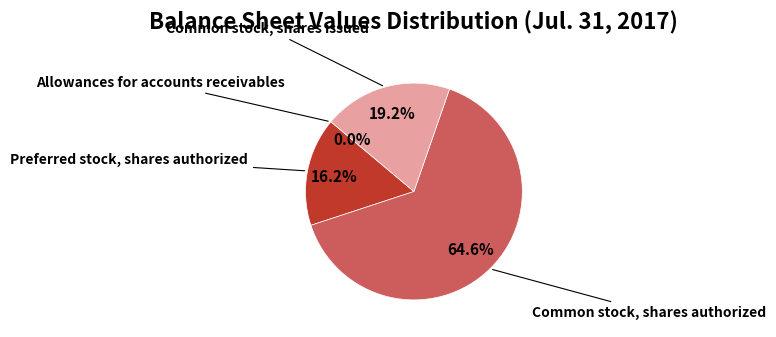

Between Preferred stock, shares authorized and Common stock, shares issued, which is larger?

Common stock, shares issued